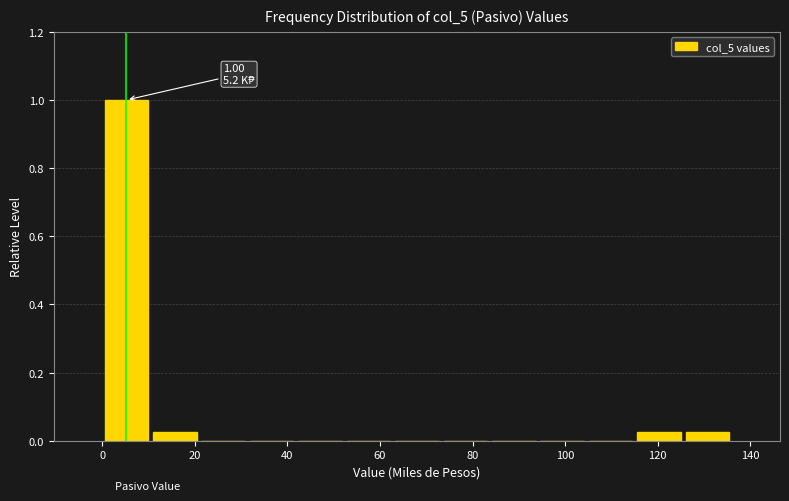

Over which range of the x-axis is the bar tallest?

0 to 10